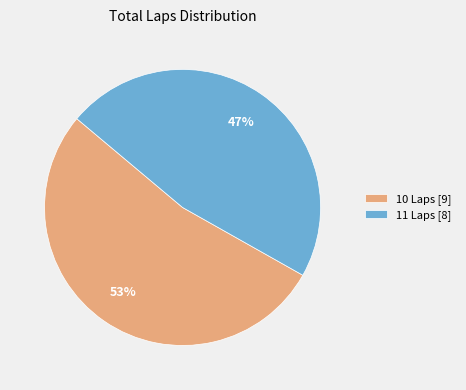

Do 11 Laps [8] and 10 Laps [9] together represent more than half of the pie?

Yes